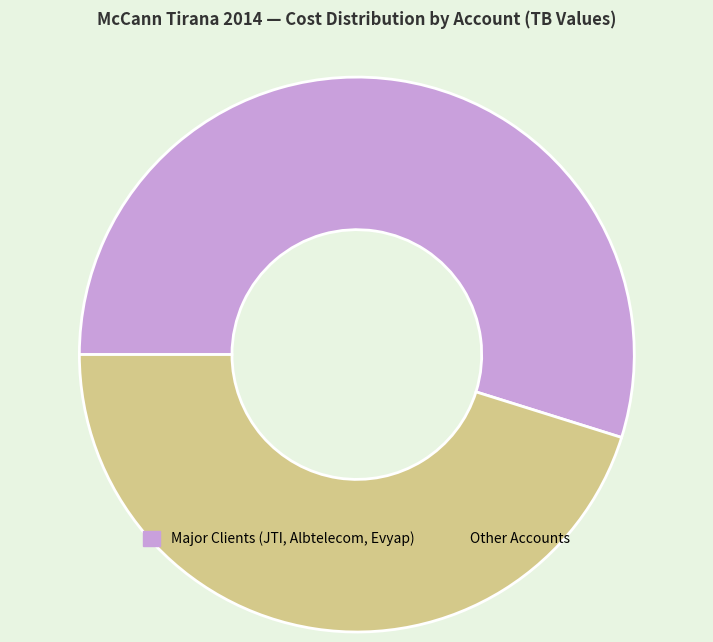

Count the number of slices in the pie.

2